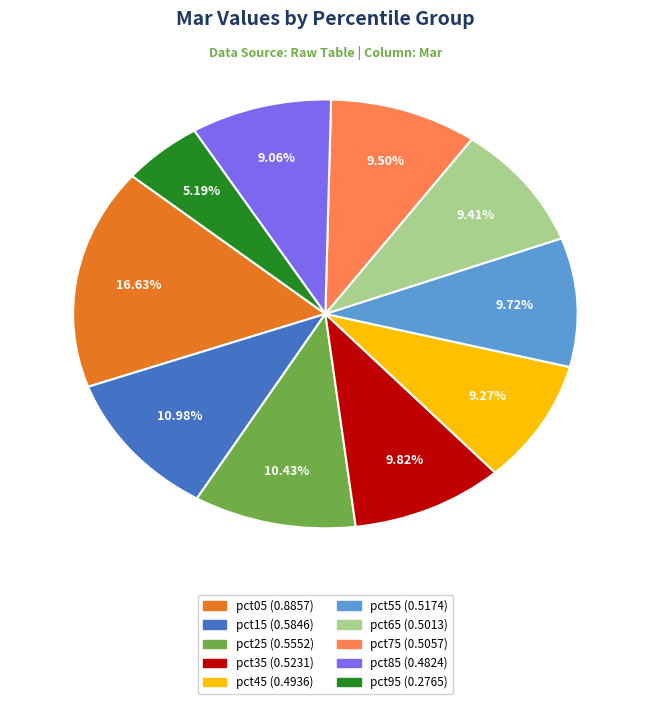

Count the number of slices in the pie.

10